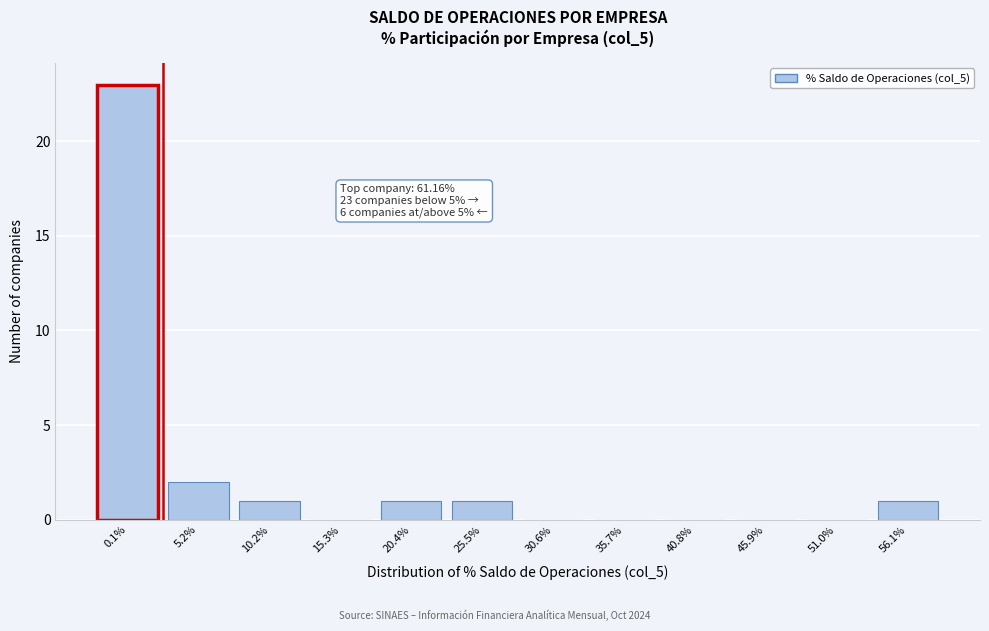

Reading right to left, list all the values displayed in this chart.

56.1%=1	51.0%=0	45.9%=0	40.8%=0	35.7%=0	30.6%=0	25.5%=1	20.4%=1	15.3%=0	10.2%=1	5.2%=2	0.1%=23